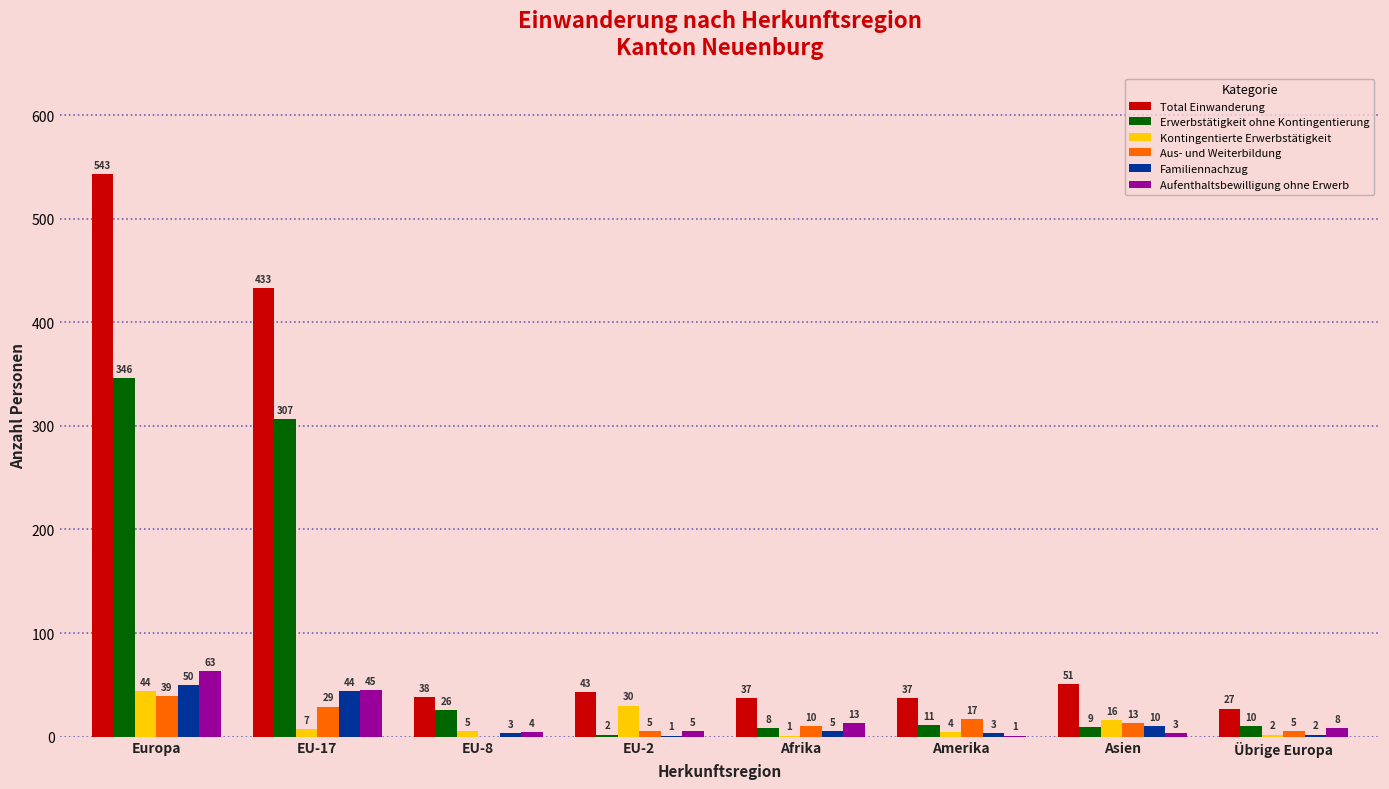

Which series changed the most between Europa and EU-2?

Total Einwanderung